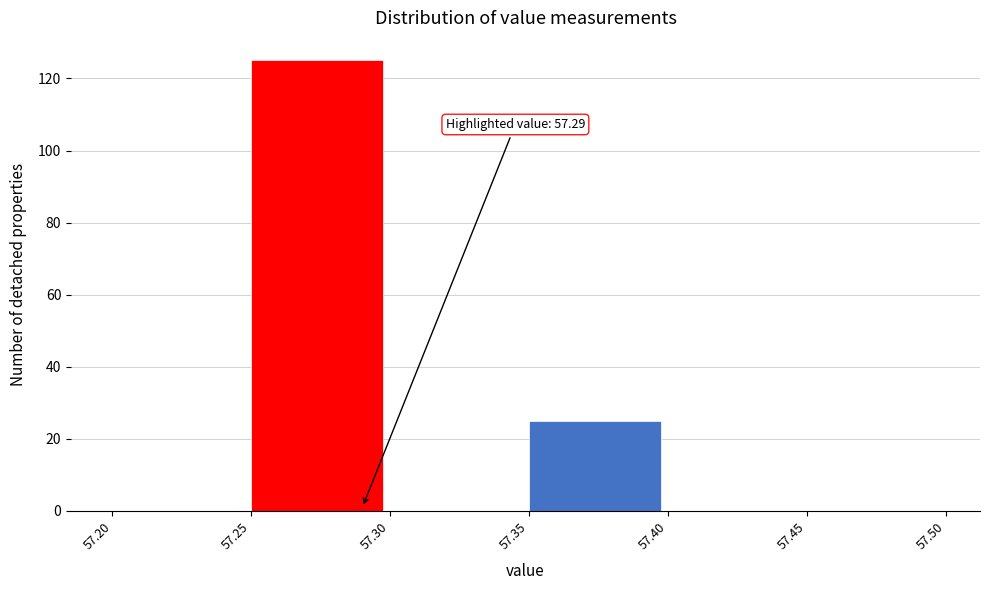

Over which range of the x-axis is the bar tallest?

57.25 to 57.30